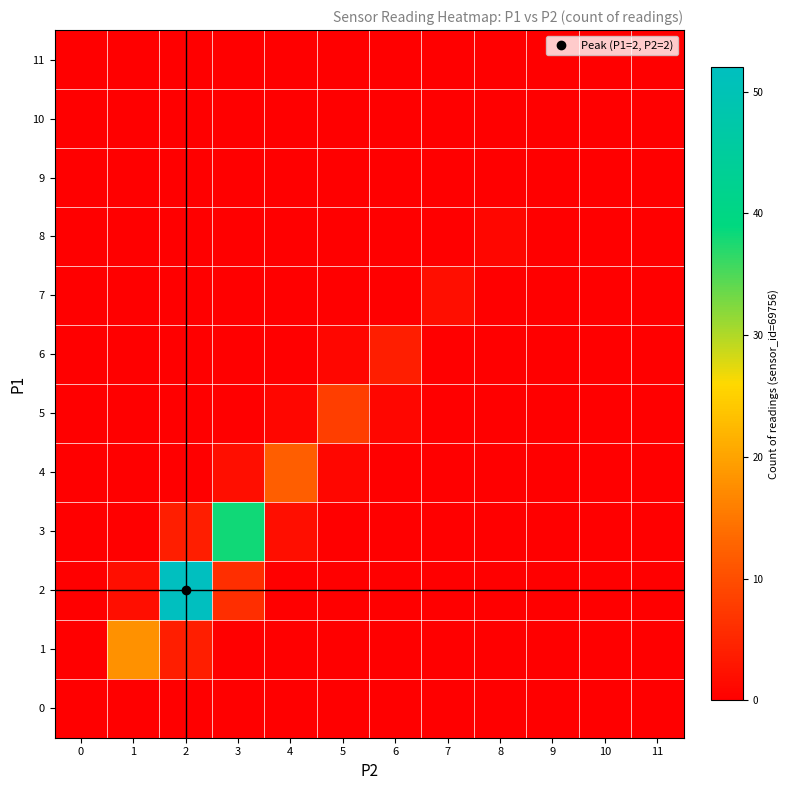

Between 7 and 1, which is larger?

7